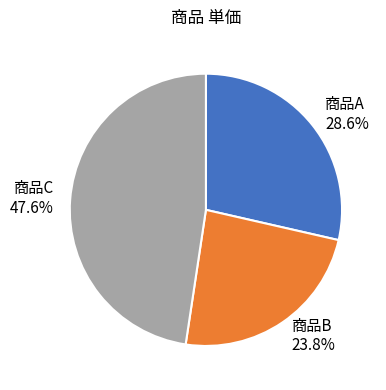

True or false: 商品A accounts for 29% of the total.

True